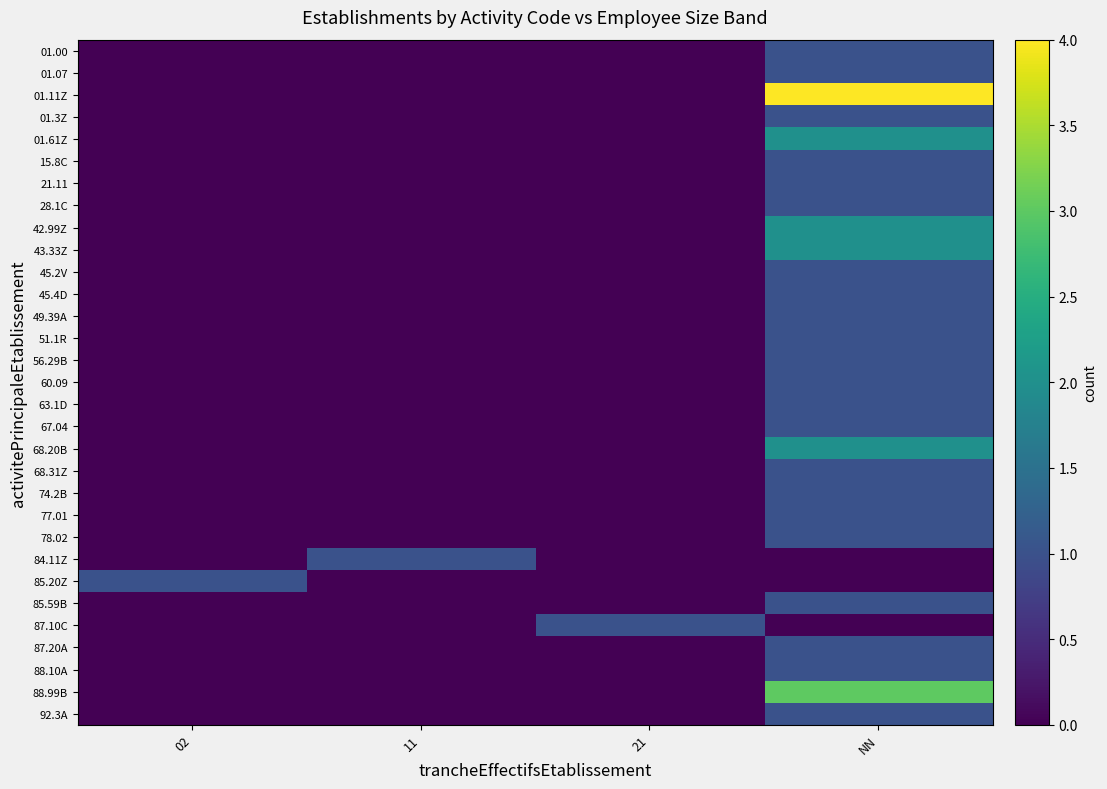

Count the number of data series in this chart.

31